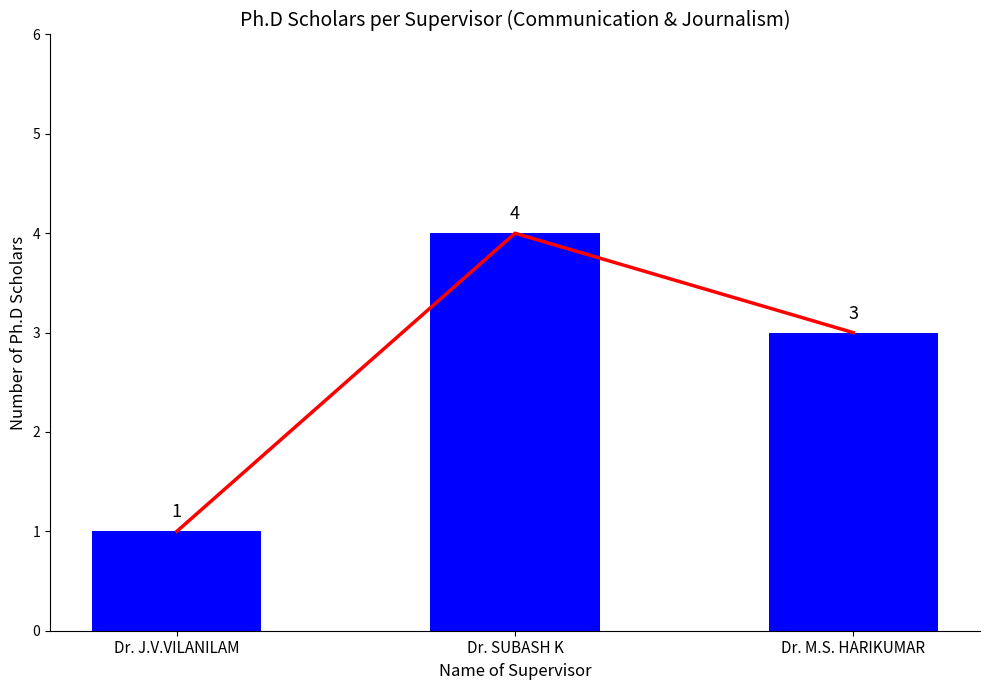

What is the average value?

3